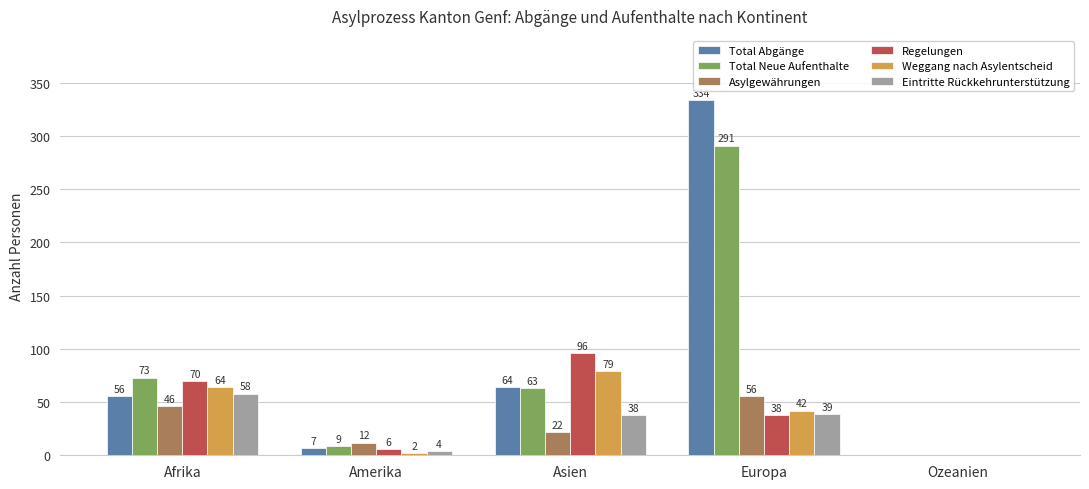

What is the highest value of the Eintritte Rückkehrunterstützung series?

58